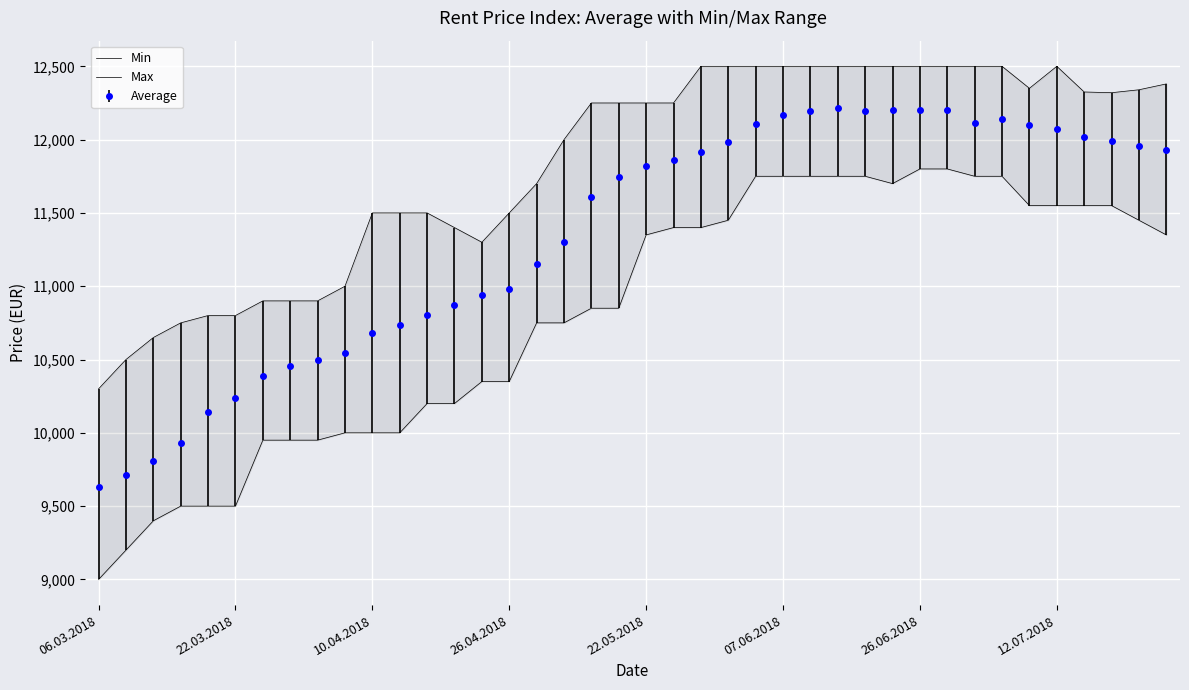

Where is the first local minimum for Max?

14